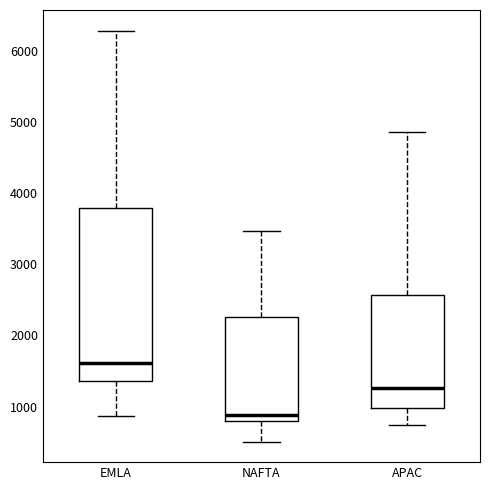

Reading left to right, transcribe this box plot: for each box, give where its median line is, the range the box spans, and where its two whiskers end, as read against the y-axis. The values are not printed on the chart, so give them approximately, as read against the axis.

EMLA: median 1600, box 1400 to 3800, whiskers 900 to 6300
NAFTA: median 900, box 800 to 2300, whiskers 500 to 3500
APAC: median 1300, box 1000 to 2600, whiskers 700 to 4900